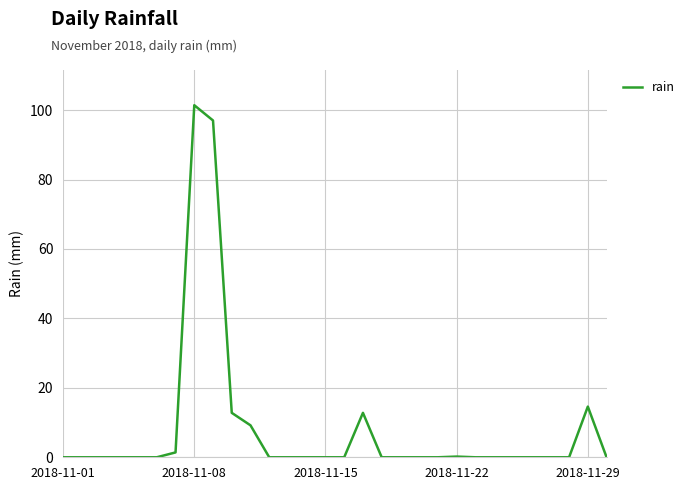

What is the greatest value displayed?

101.4